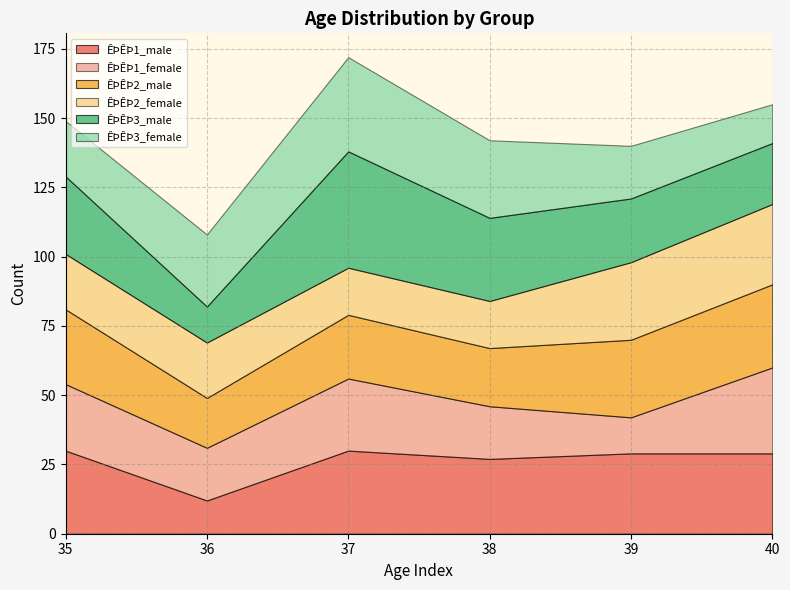

What is the minimum value for ÊÞÊÞ3_male?

13